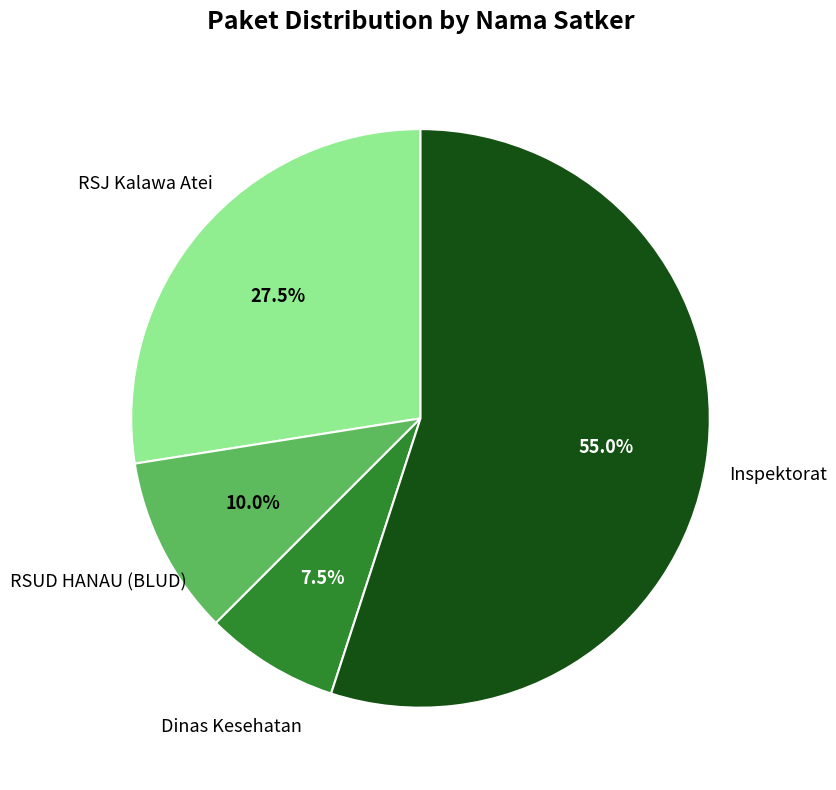

Count the number of slices in the pie.

4